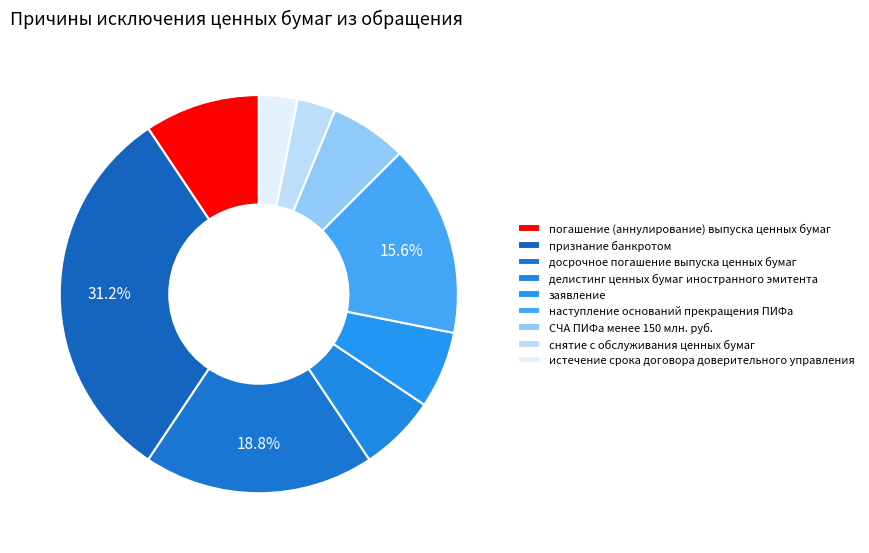

Which category has the smallest portion of the pie?

снятие с обслуживания ценных бумаг